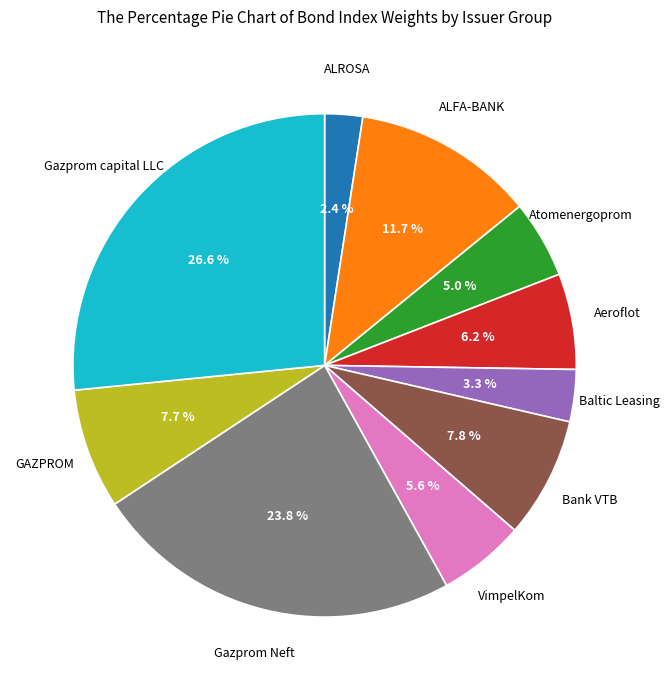

To the nearest percent, what is the average slice percentage?

10%